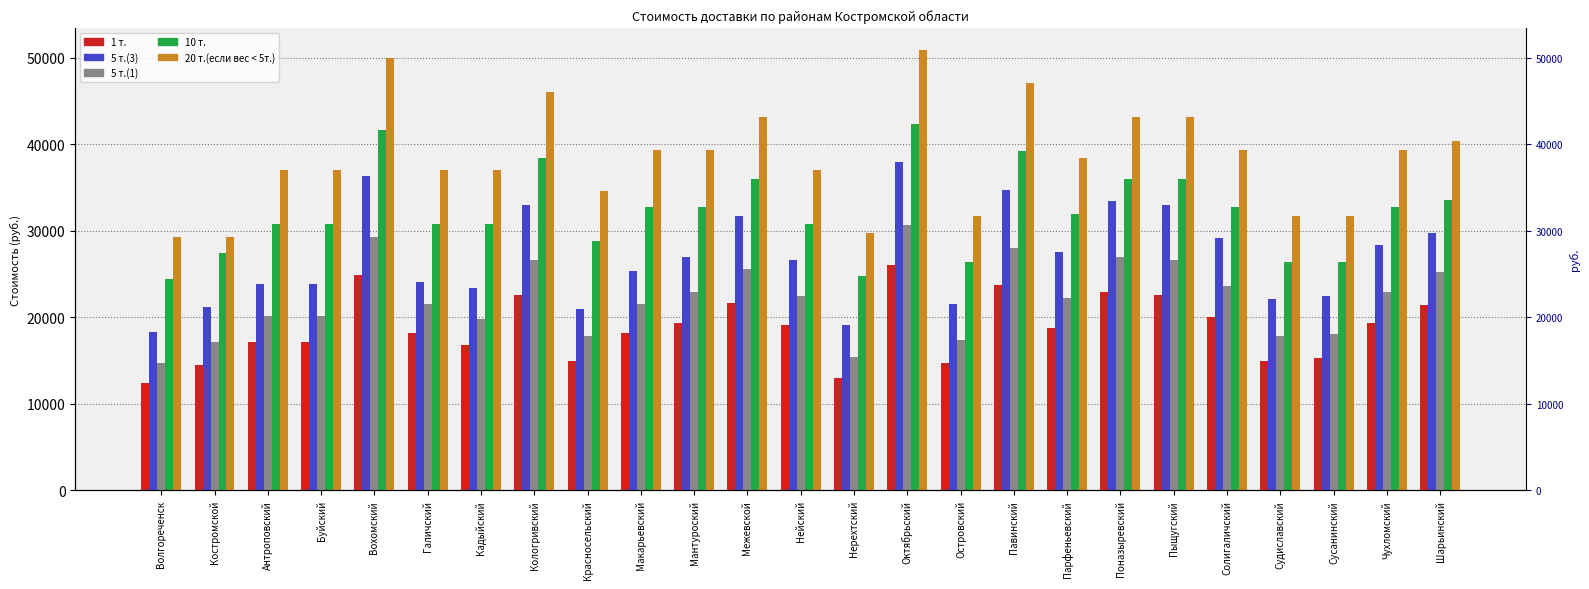

Reading right to left, list all the values displayed in this chart.

1 т.: Шарьинский=21400	Чухломский=19400	Сусанинский=15300	Судиславский=15000	Солигаличский=20000	Пыщугский=22600	Поназыревский=22900	Парфеньевский=18800	Павинский=23700	Островский=14700	Октябрьский=26100	Нерехтский=13000	Нейский=19100	Межевской=21700	Мантуроский=19400	Макарьевский=18200	Красносельский=15000	Кологривский=22600	Кадыйский=16800	Галичский=18200	Вохомский=24900	Буйский=17100	Антроповский=17100	Костромской=14500	Волгореченск=12400
5 т.(3): Шарьинский=29800	Чухломский=28400	Сусанинский=22500	Судиславский=22100	Солигаличский=29200	Пыщугский=33000	Поназыревский=33400	Парфеньевский=27500	Павинский=34700	Островский=21600	Октябрьский=38000	Нерехтский=19100	Нейский=26600	Межевской=31700	Мантуроский=27000	Макарьевский=25400	Красносельский=21000	Кологривский=33000	Кадыйский=23400	Галичский=24100	Вохомский=36300	Буйский=23800	Антроповский=23800	Костромской=21200	Волгореченск=18300
5 т.(1): Шарьинский=25300	Чухломский=22900	Сусанинский=18100	Судиславский=17800	Солигаличский=23600	Пыщугский=26600	Поназыревский=27000	Парфеньевский=22200	Павинский=28000	Островский=17400	Октябрьский=30700	Нерехтский=15400	Нейский=22500	Межевской=25600	Мантуроский=22900	Макарьевский=21500	Красносельский=17800	Кологривский=26600	Кадыйский=19800	Галичский=21500	Вохомский=29300	Буйский=20200	Антроповский=20200	Костромской=17100	Волгореченск=14700
10 т.: Шарьинский=33600	Чухломский=32800	Сусанинский=26400	Судиславский=26400	Солигаличский=32800	Пыщугский=36000	Поназыревский=36000	Парфеньевский=32000	Павинский=39200	Островский=26400	Октябрьский=42400	Нерехтский=24800	Нейский=30800	Межевской=36000	Мантуроский=32800	Макарьевский=32800	Красносельский=28800	Кологривский=38400	Кадыйский=30800	Галичский=30800	Вохомский=41600	Буйский=30800	Антроповский=30800	Костромской=27400	Волгореченск=24400
20 т.(если вес < 5т.): Шарьинский=40400	Чухломский=39400	Сусанинский=31700	Судиславский=31700	Солигаличский=39400	Пыщугский=43200	Поназыревский=43200	Парфеньевский=38400	Павинский=47100	Островский=31700	Октябрьский=50900	Нерехтский=29800	Нейский=37000	Межевской=43200	Мантуроский=39400	Макарьевский=39400	Красносельский=34600	Кологривский=46100	Кадыйский=37000	Галичский=37000	Вохомский=50000	Буйский=37000	Антроповский=37000	Костромской=29300	Волгореченск=29300